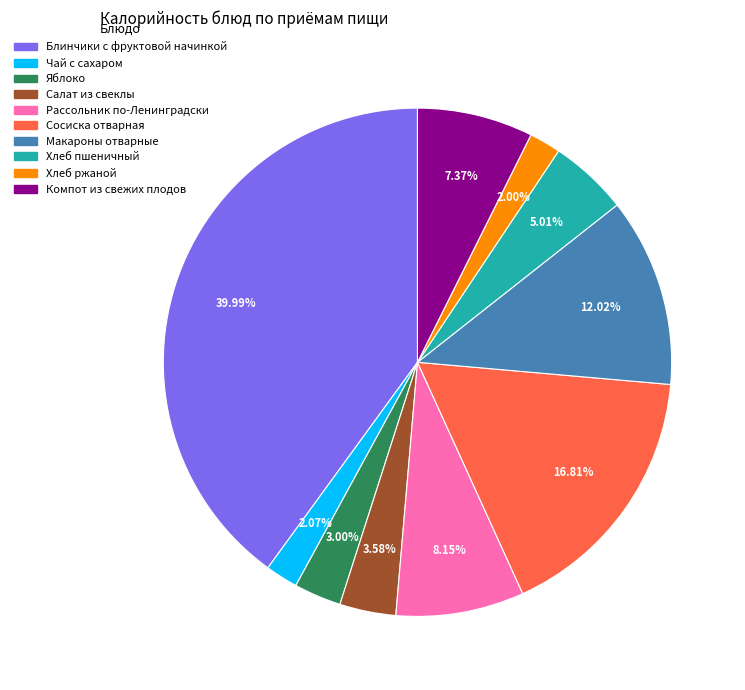

To the nearest percent, what is the difference between the largest and smallest slice percentages?

38%